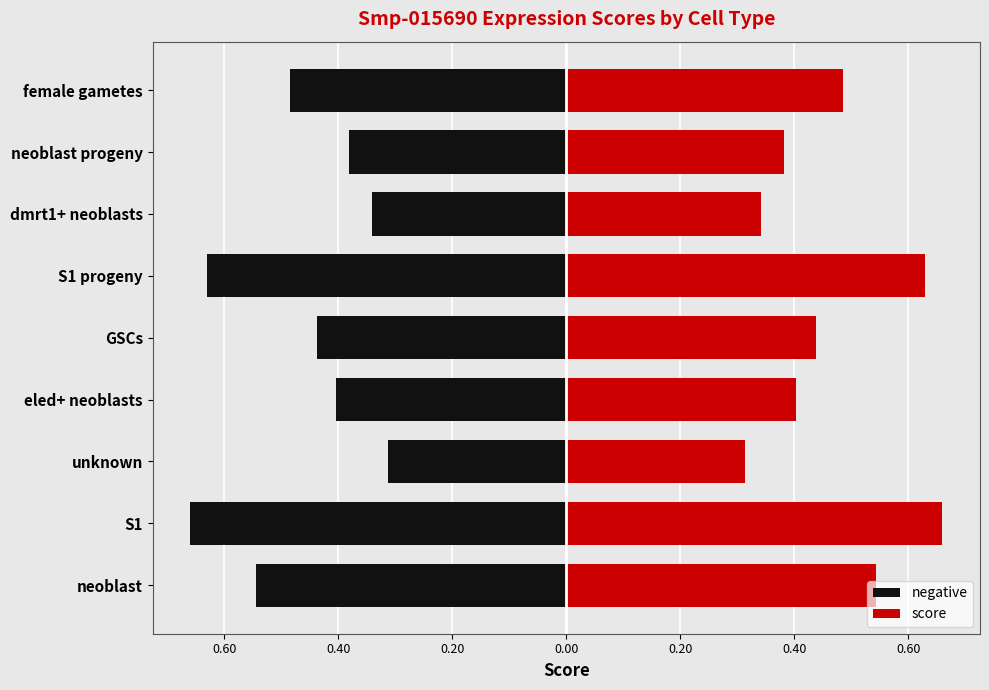

Does the chart contain stacked bars?

No